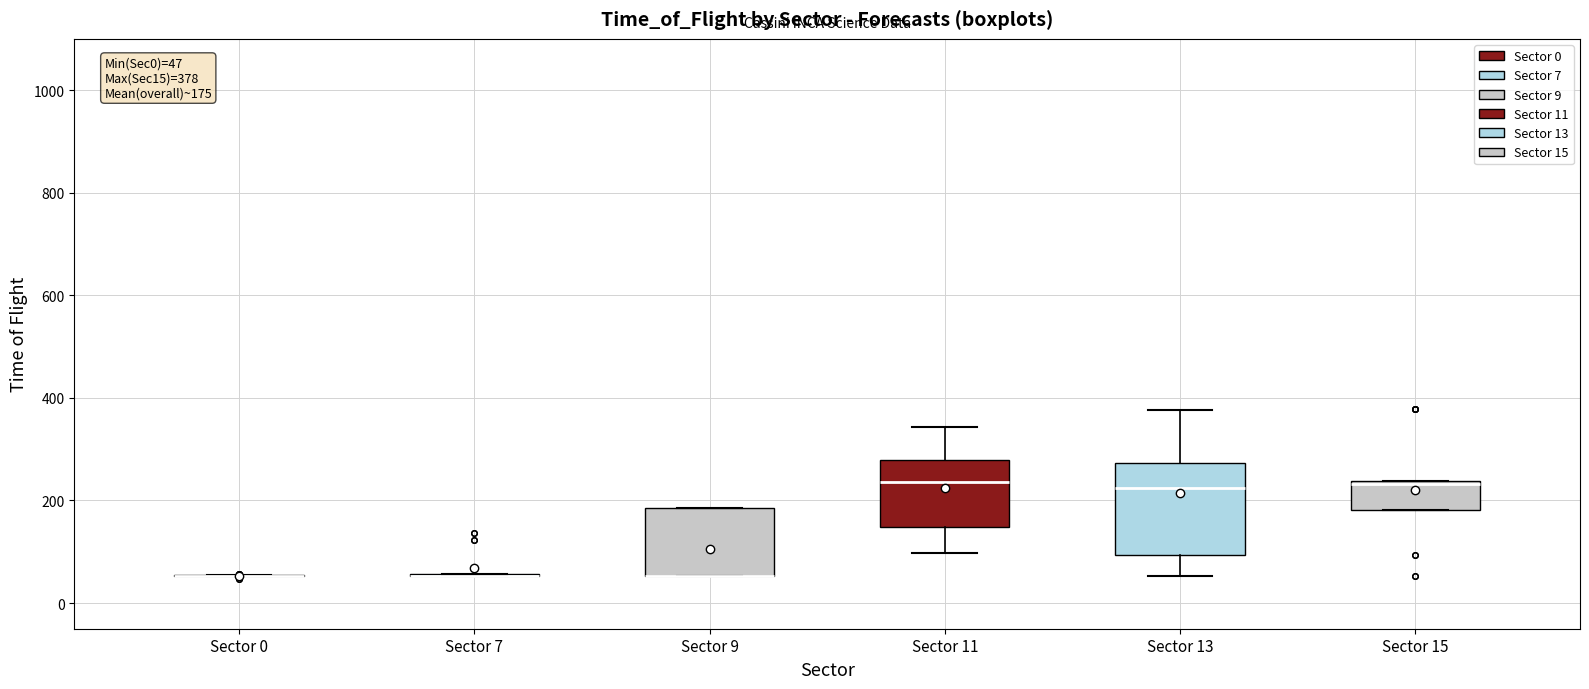

Which box is the tallest, from its lower edge to its upper edge?

Sector 13